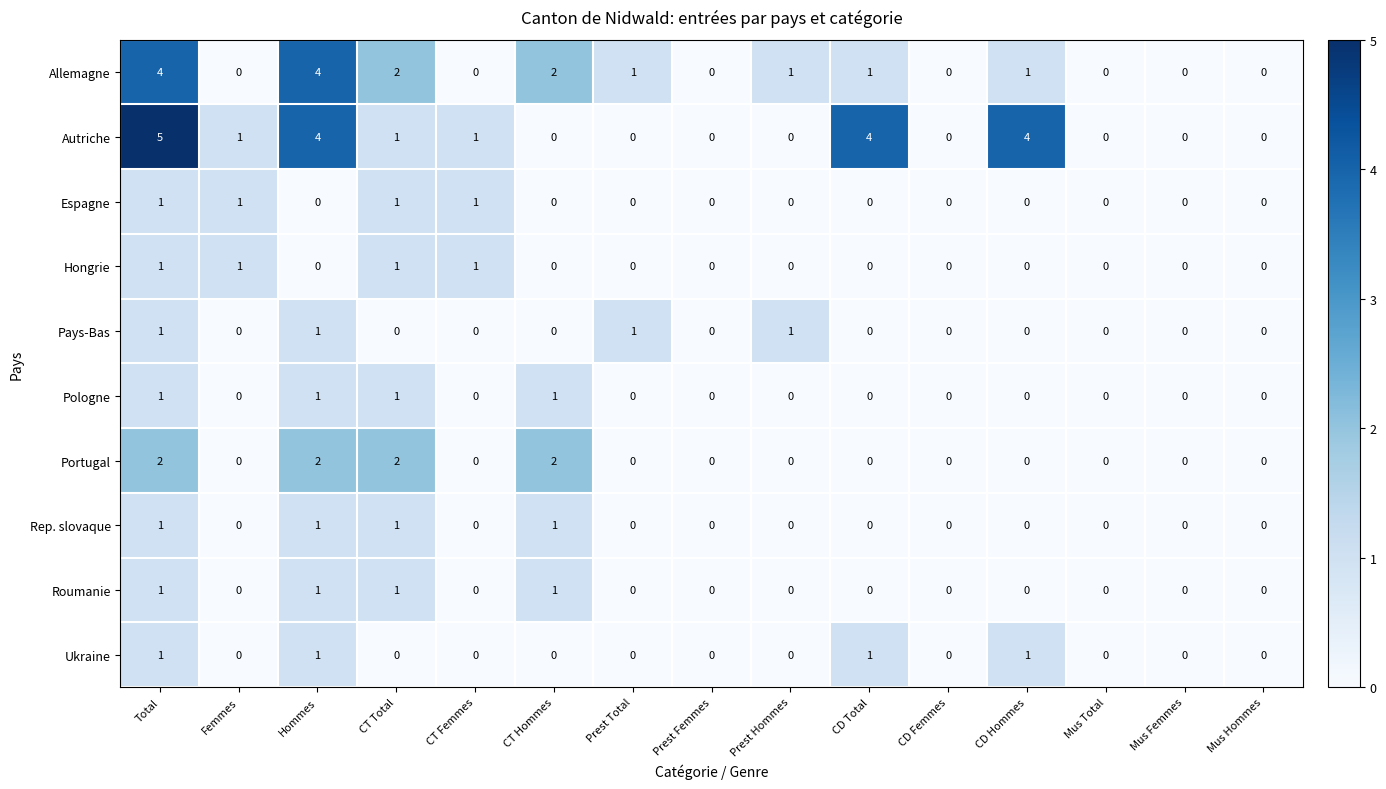

Which label corresponds to the largest value in the chart?

Total